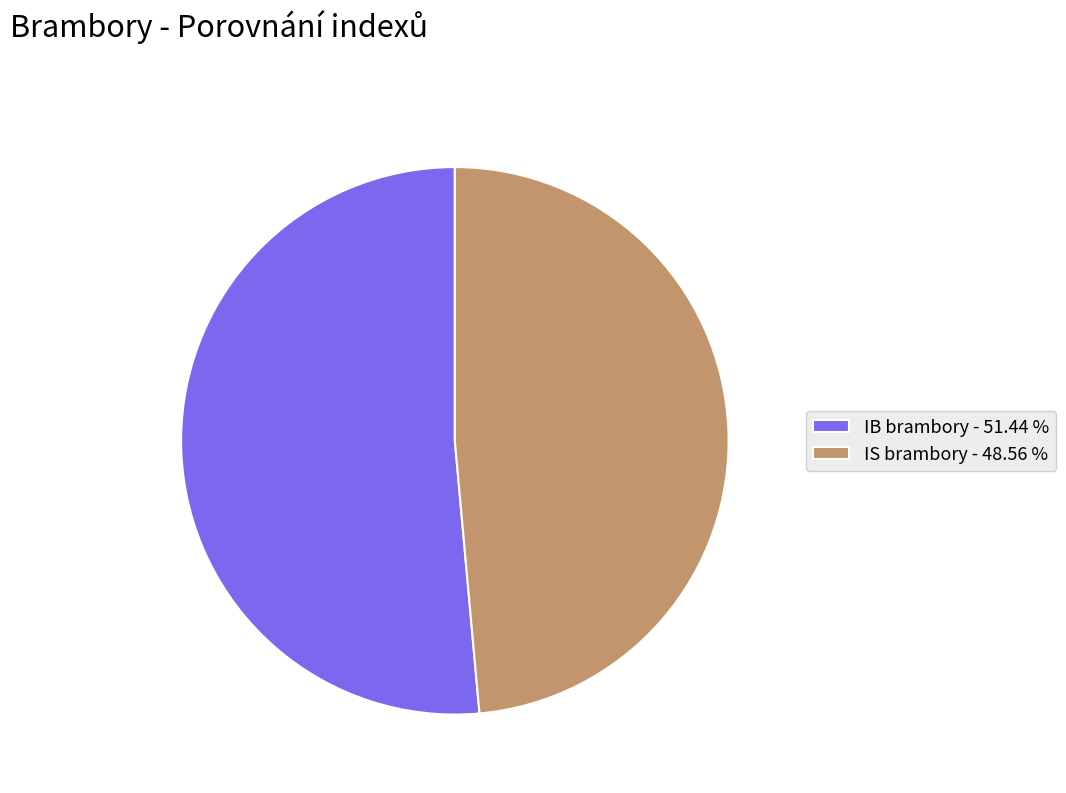

Combined, do IS brambory - 48.56 % and IB brambory - 51.44 % account for over 50%?

Yes